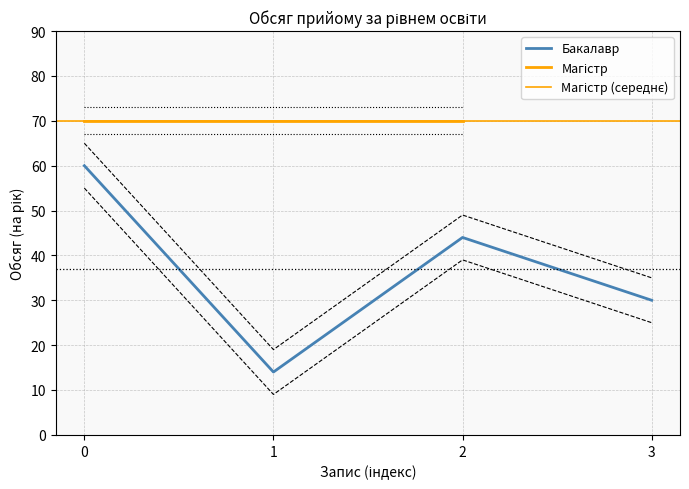

How many interior local valleys does the Бакалавр series have?

1